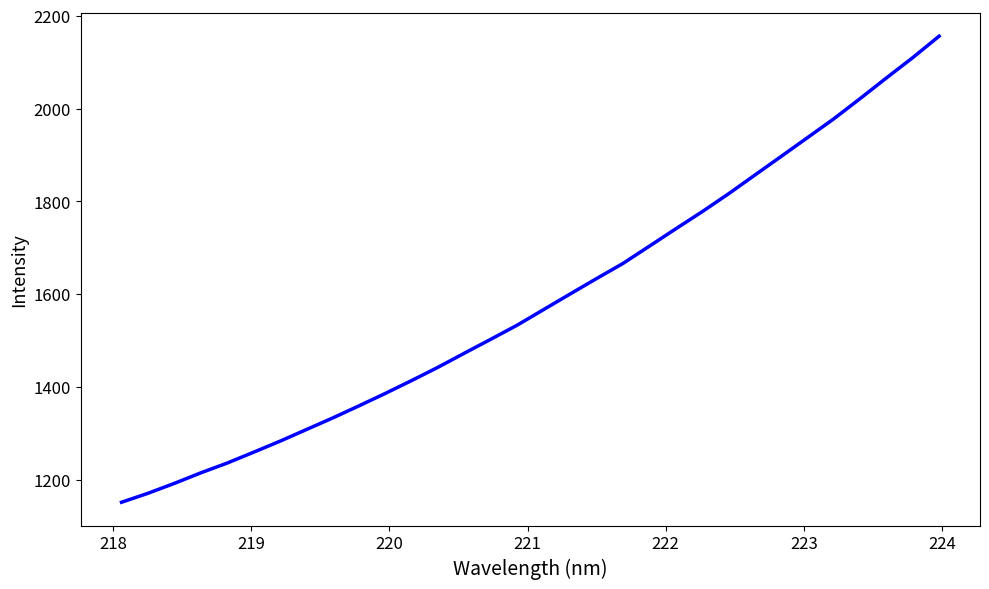

What is the maximum value shown in the chart?

2156.1